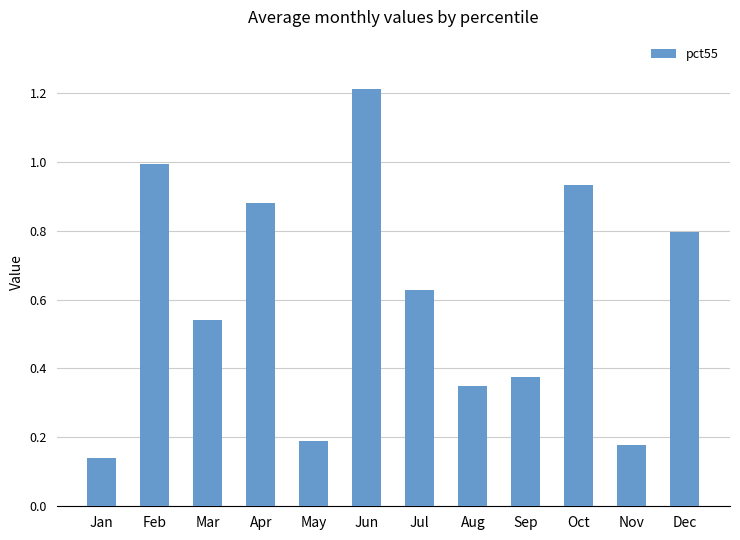

Which label corresponds to the largest value in the chart?

Jun